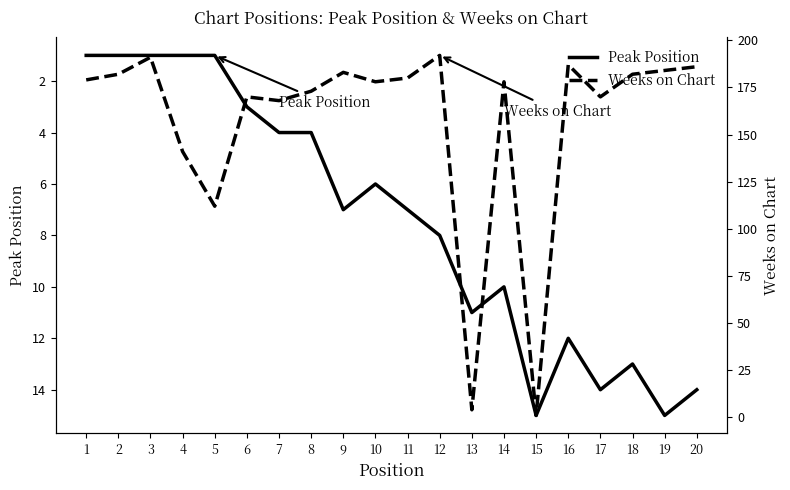

What value does the Peak Position series have at 17, to the nearest 10?

10